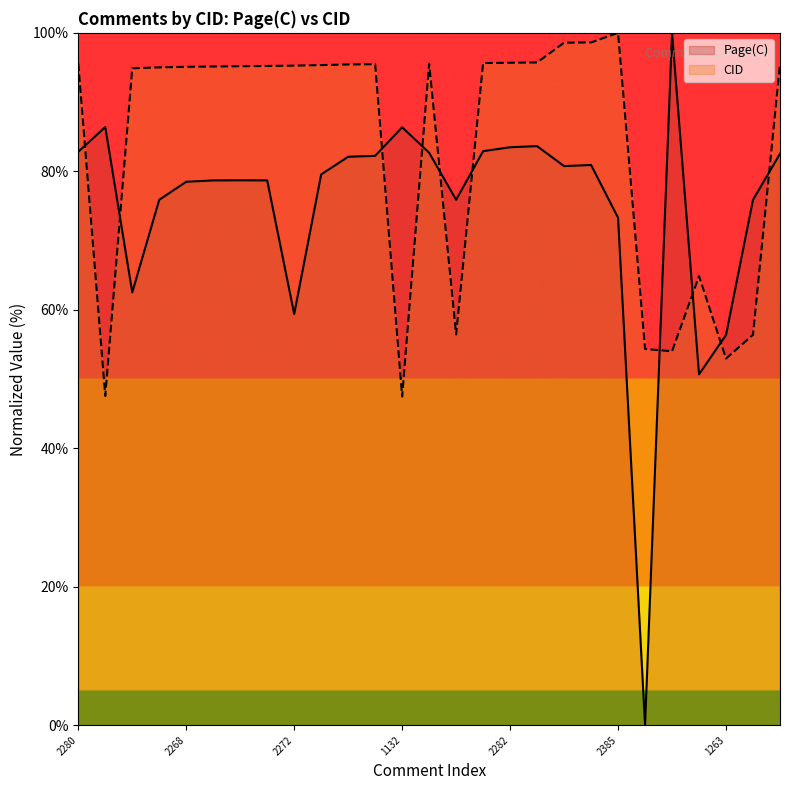

How many interior local valleys does the Page(C) series have?

6